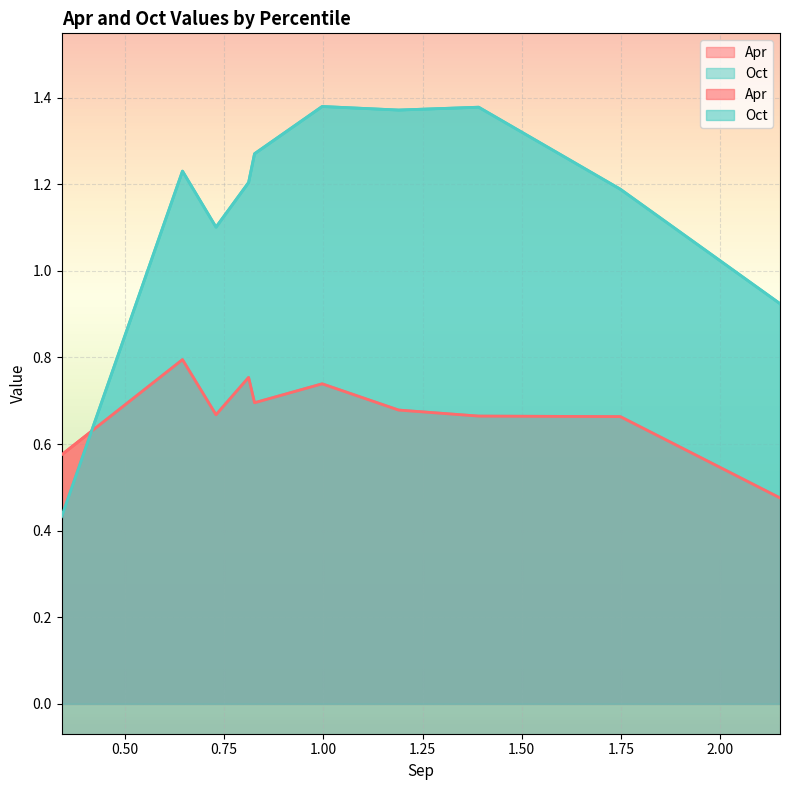

What is the minimum value for Oct?

0.4